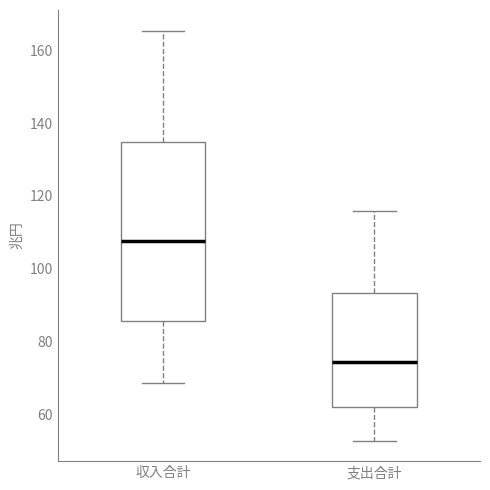

Reading left to right, read every box against the y-axis: the position of its median line, the range the box covers, and the ends of its whiskers. The values are not printed on the chart, so give them approximately, as read against the axis.

収入合計: median 108, box 86 to 134, whiskers 68 to 166
支出合計: median 74, box 62 to 94, whiskers 52 to 116